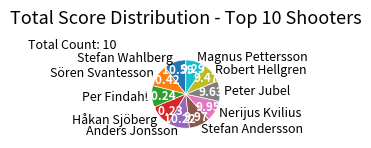

Do Stefan Andersson and Stefan Wahlberg together represent more than half of the pie?

No